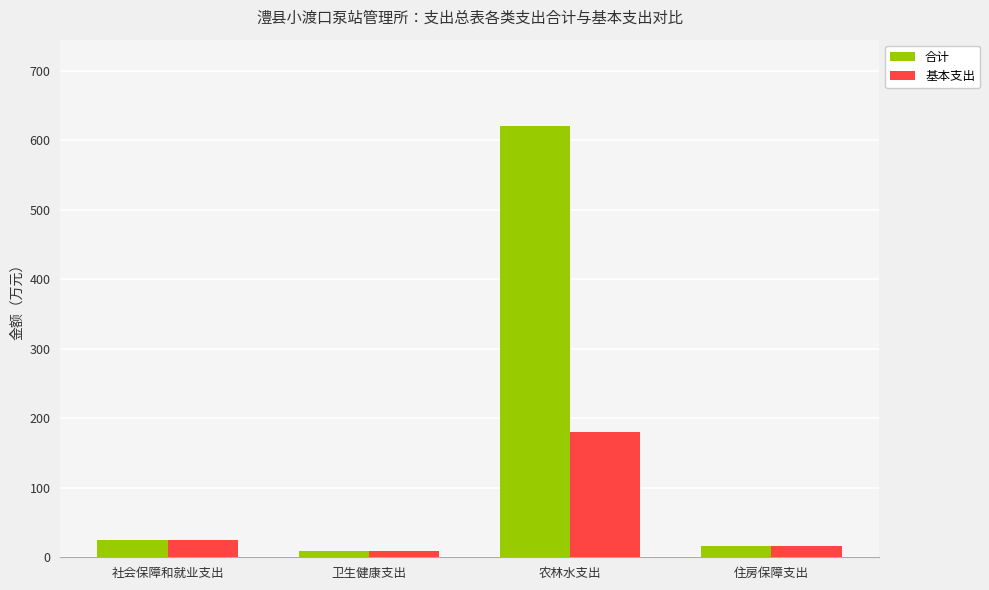

At which label does 基本支出 reach its minimum?

卫生健康支出